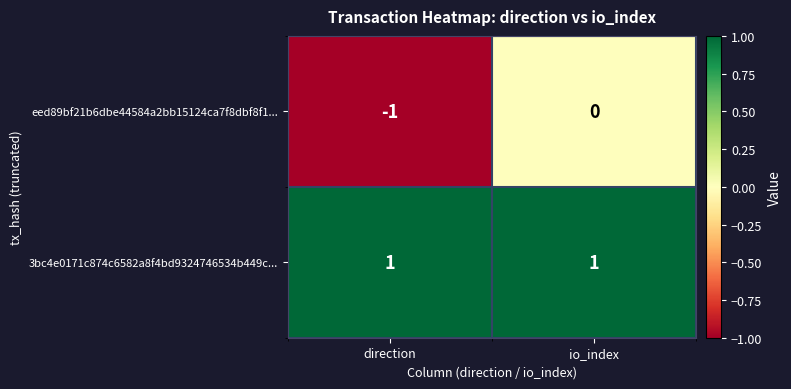

The value of eed89bf21b6dbe44584a2bb15124ca7f8dbf8f1... at io_index is 0. True or false?

True